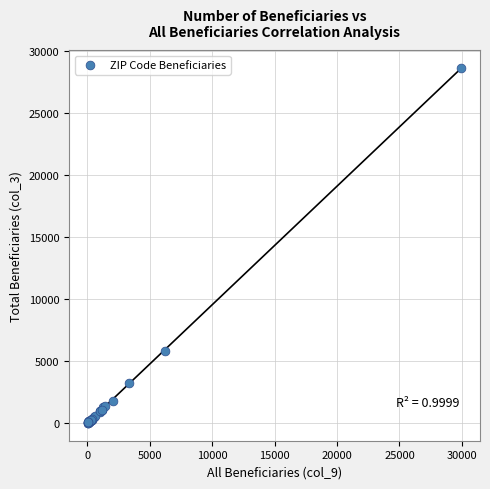

What Y value in the scatter plot is closest to 14342?

5795